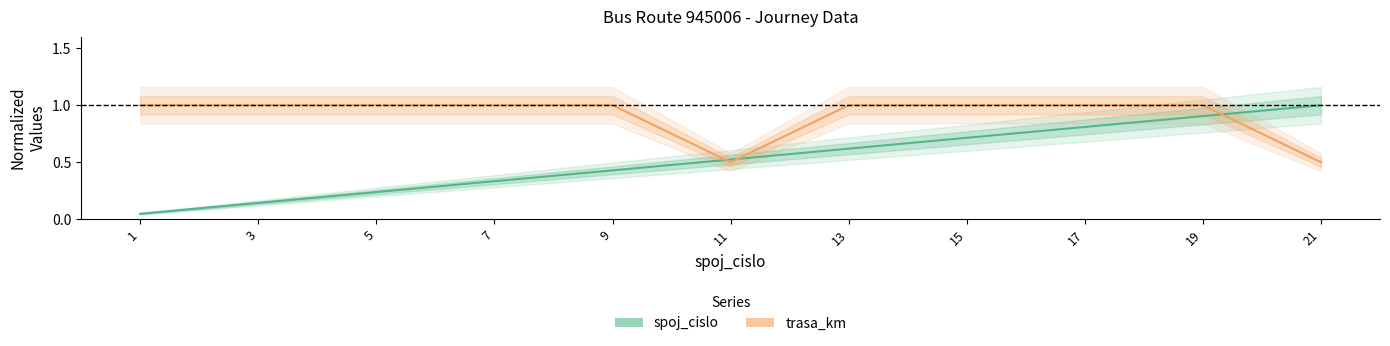

Count the trasa_km values in the range 1 to 2.

9